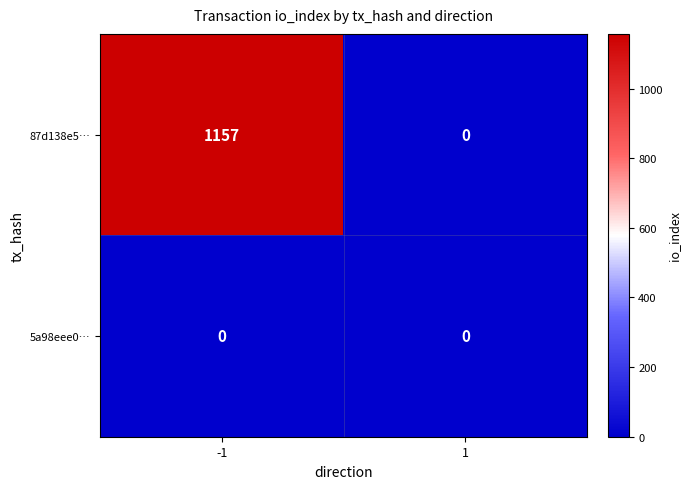

Reading left to right, extract all data points from this chart.

87d138e5…: 1157	0
5a98eee0…: 0	0